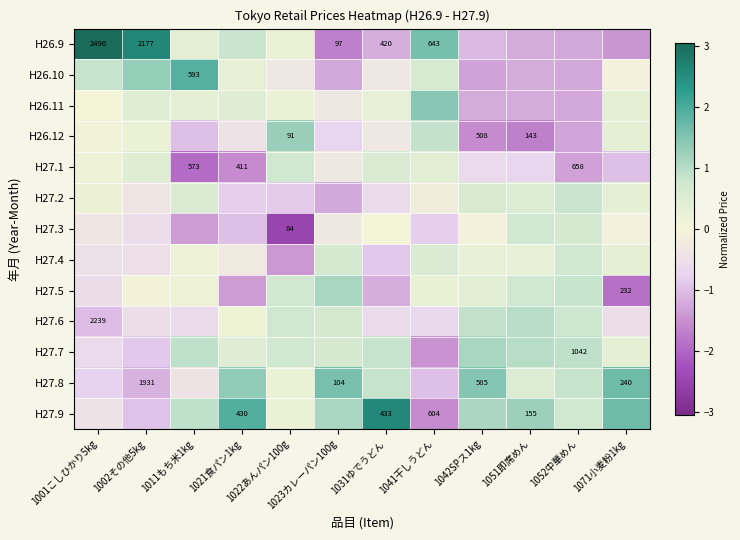

What is the difference between the maximum and minimum values in the H26.9 series?

4.7